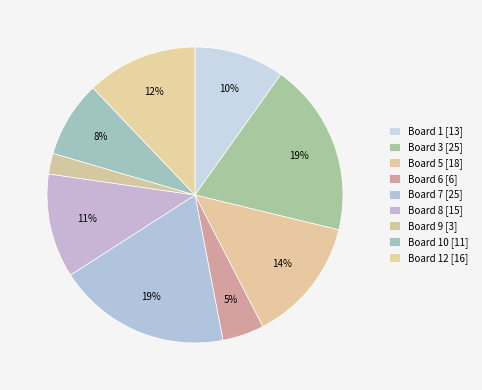

How many segments does this pie chart have?

9